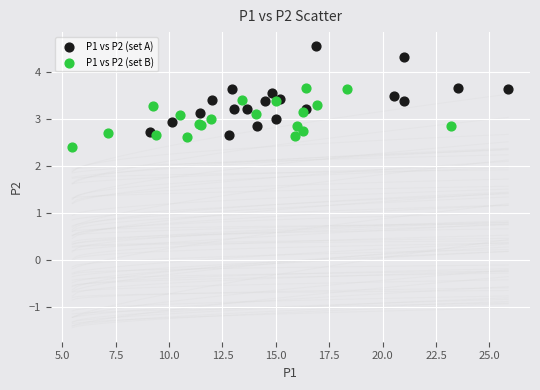

Which series has the widest spread of Y values?

P1 vs P2 (set A)